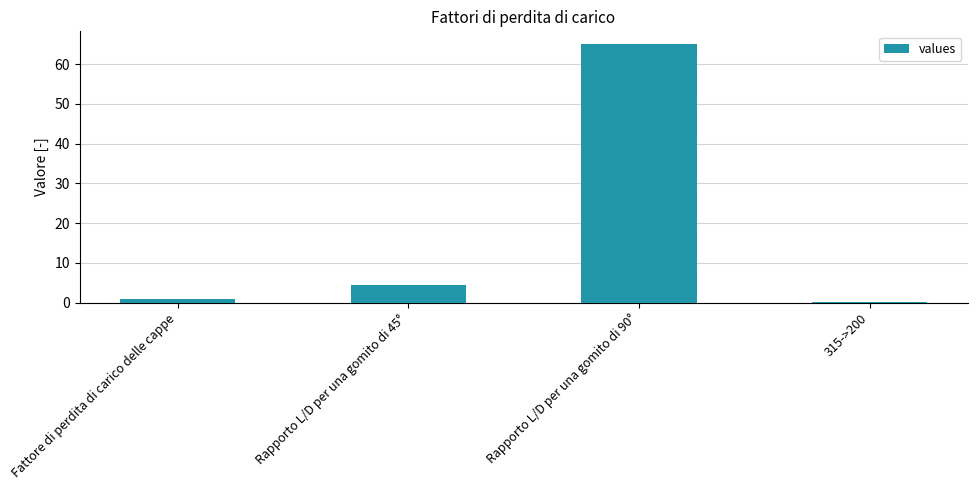

The value at Fattore di perdita di carico delle cappe is 1.0. True or false?

True